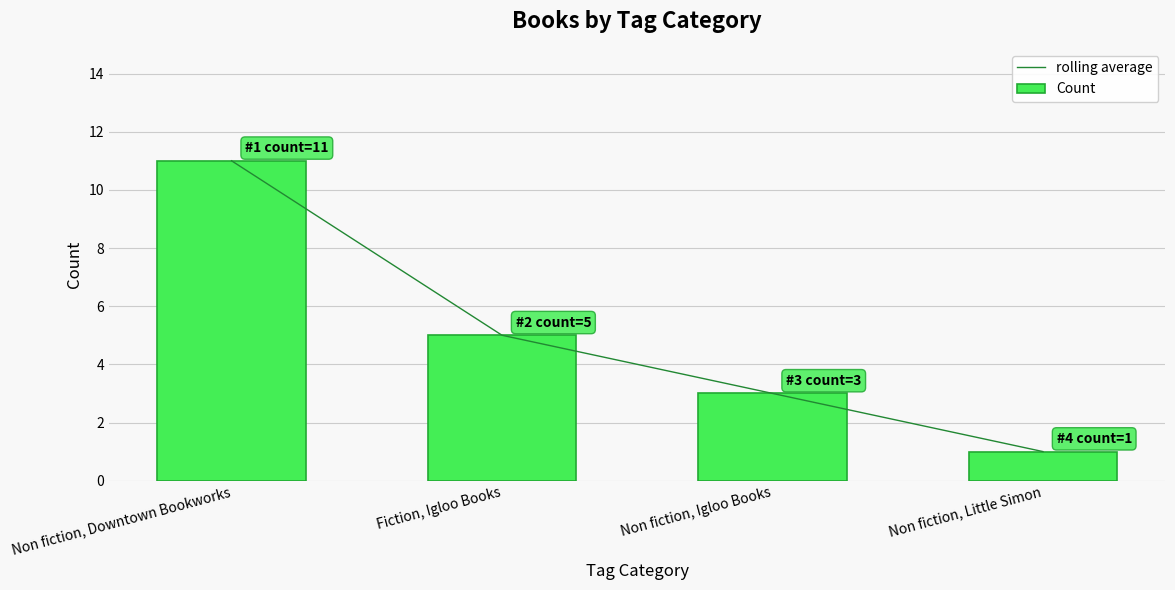

What is the sum of all rolling average values?

20